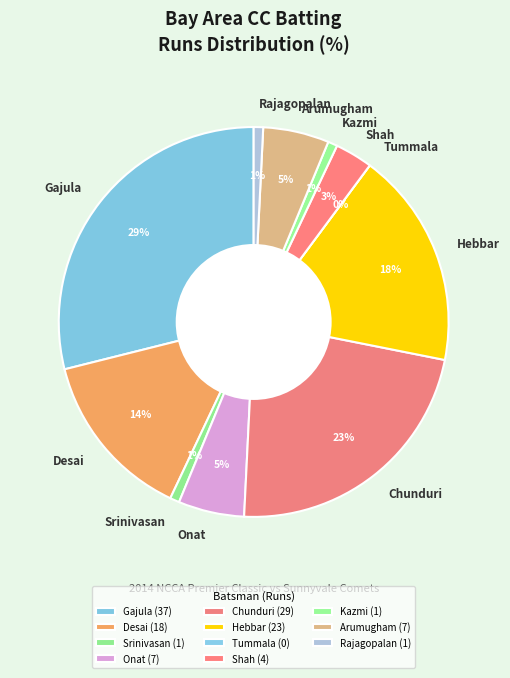

To the nearest percent, what is the difference between the Tushar Desai and Saigiridhar Gajula slice percentages?

15%